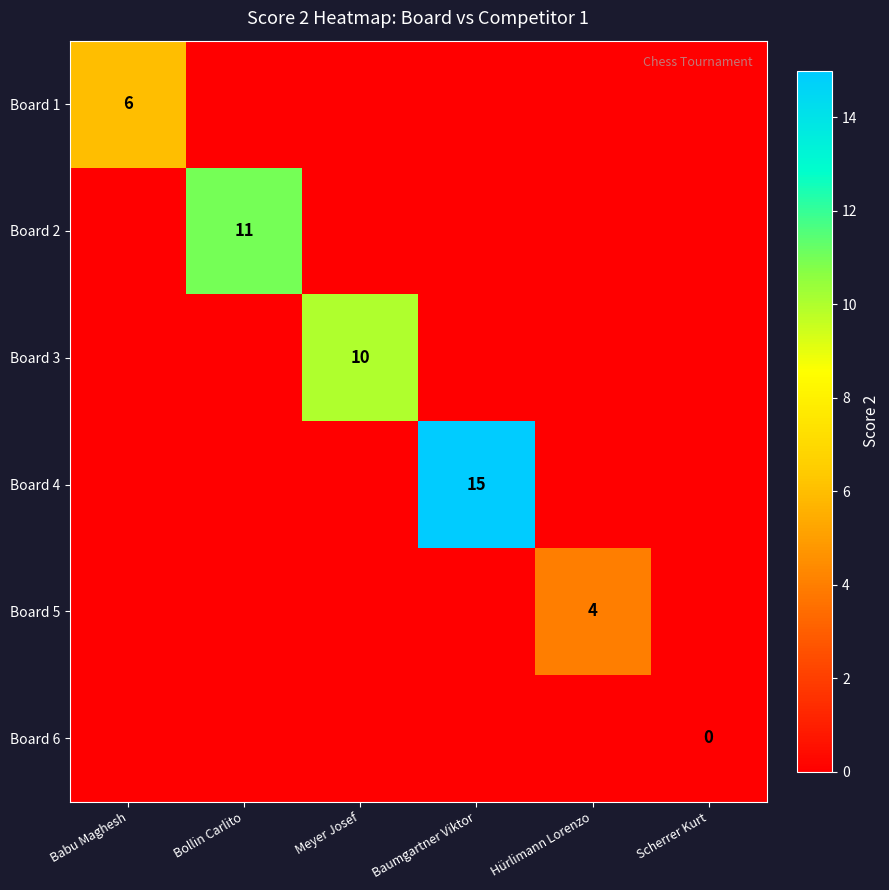

The value of Board 4 at Baumgartner Viktor is 15. True or false?

True